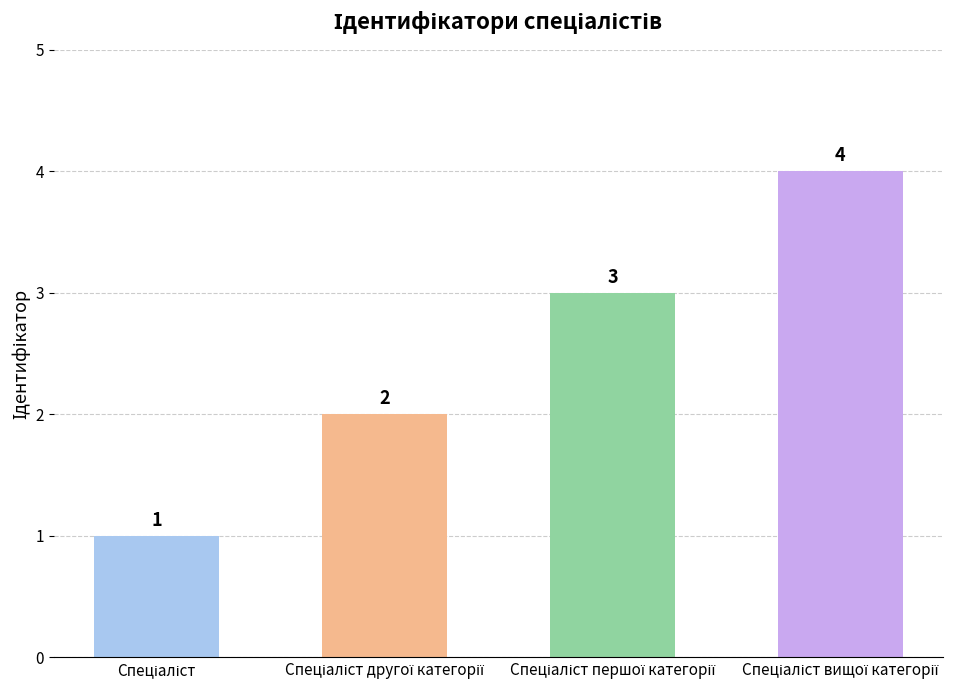

Count the number of data series in this chart.

1